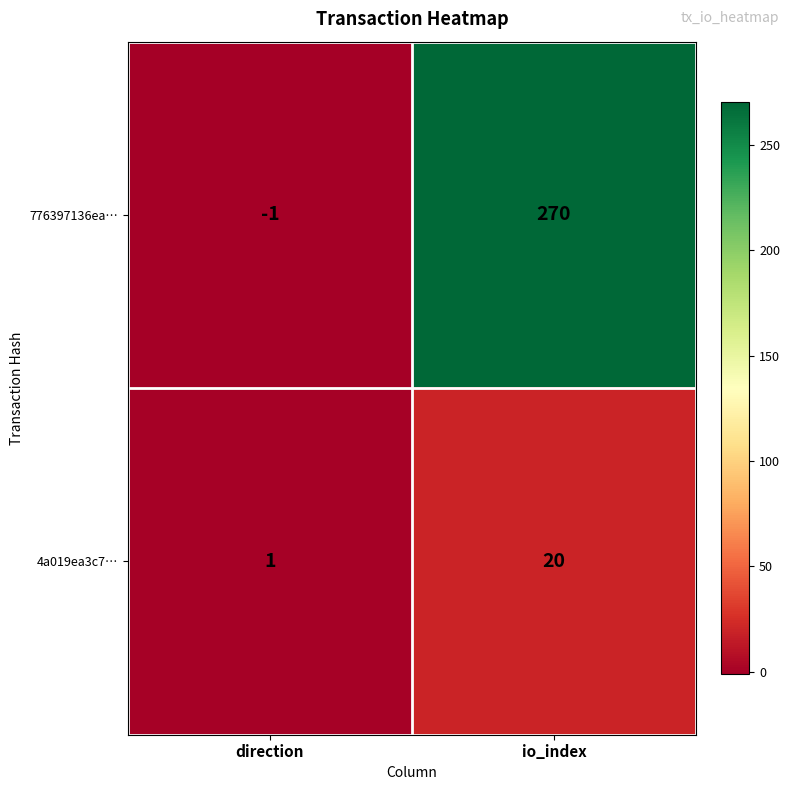

What is the maximum value shown in the chart?

270